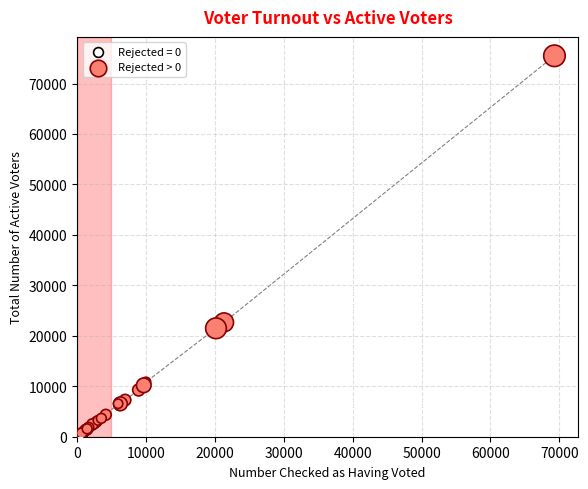

Which series contains the highest Y value?

Rejected > 0